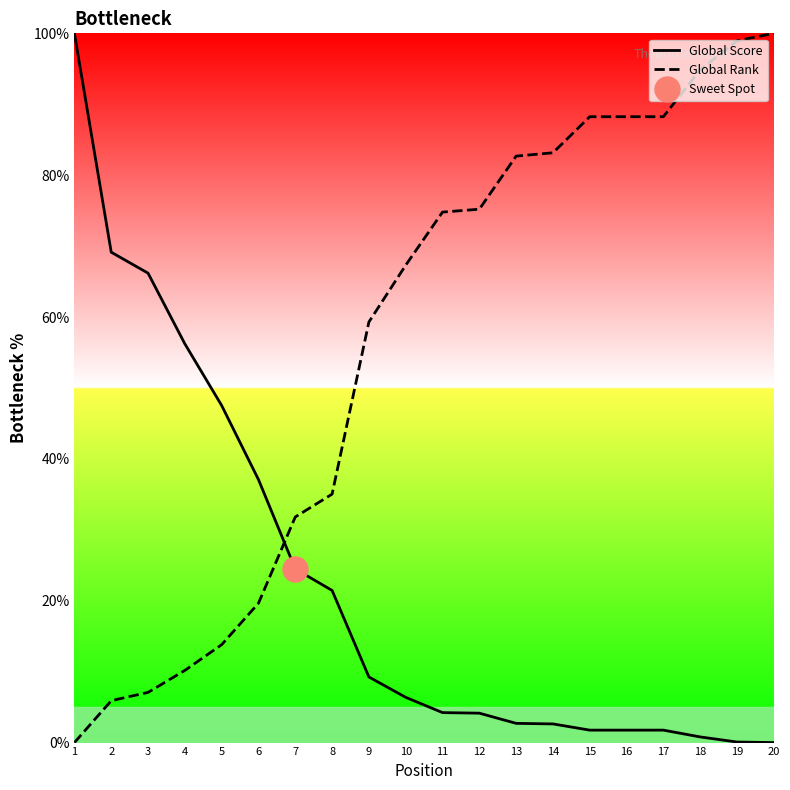

At which label does Global Rank reach its peak?

20